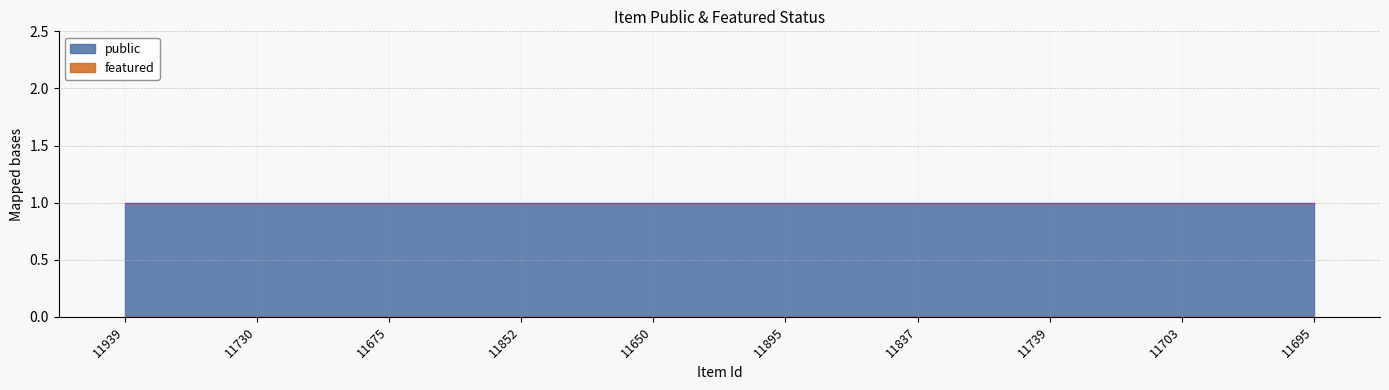

Reading left to right, list all the values displayed in this chart.

public: 1	1	1	1	1	1	1	1	1	1
featured: 0	0	0	0	0	0	0	0	0	0